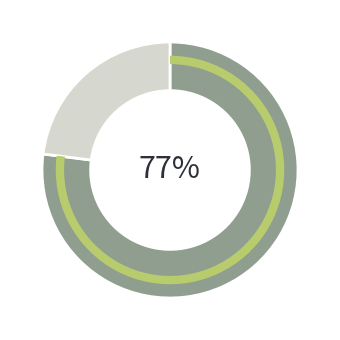

To the nearest percent, what is the average slice percentage?

50%